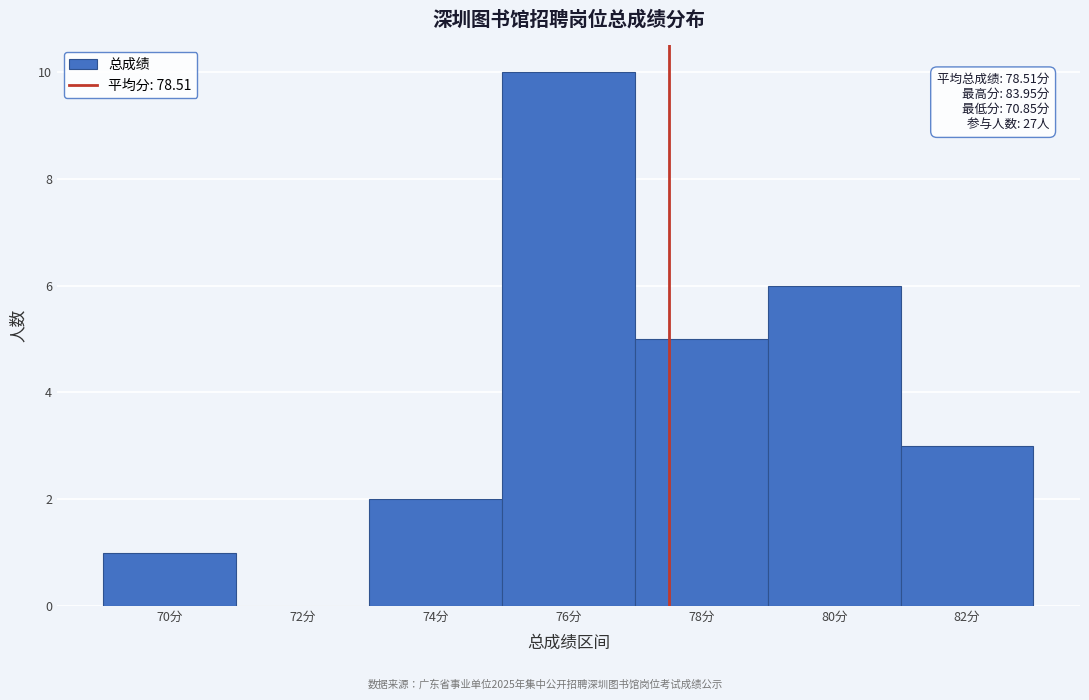

Reading left to right, extract all data points from this chart.

70分=1	72分=0	74分=2	76分=10	78分=5	80分=6	82分=3